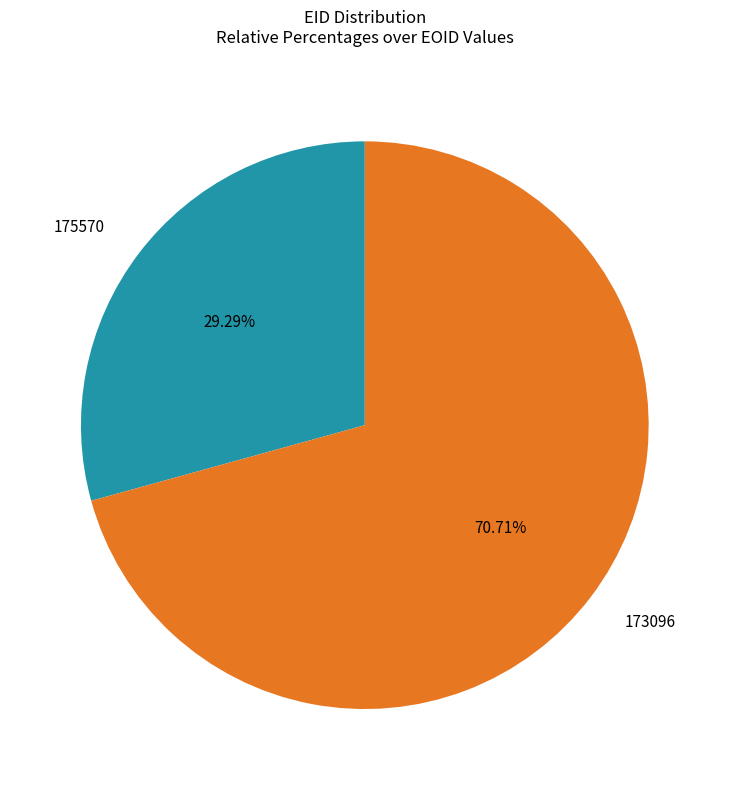

What is the total percentage of 175570 and 173096?

100.0%